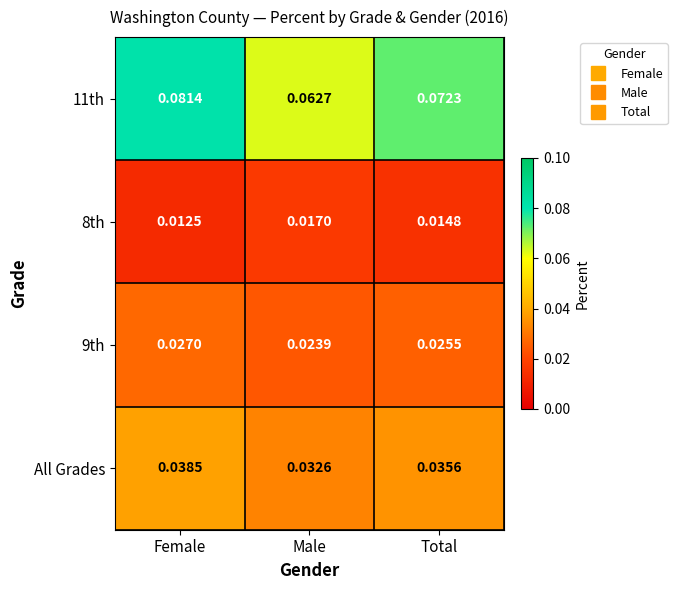

At which category is the sum across all series the highest?

Female